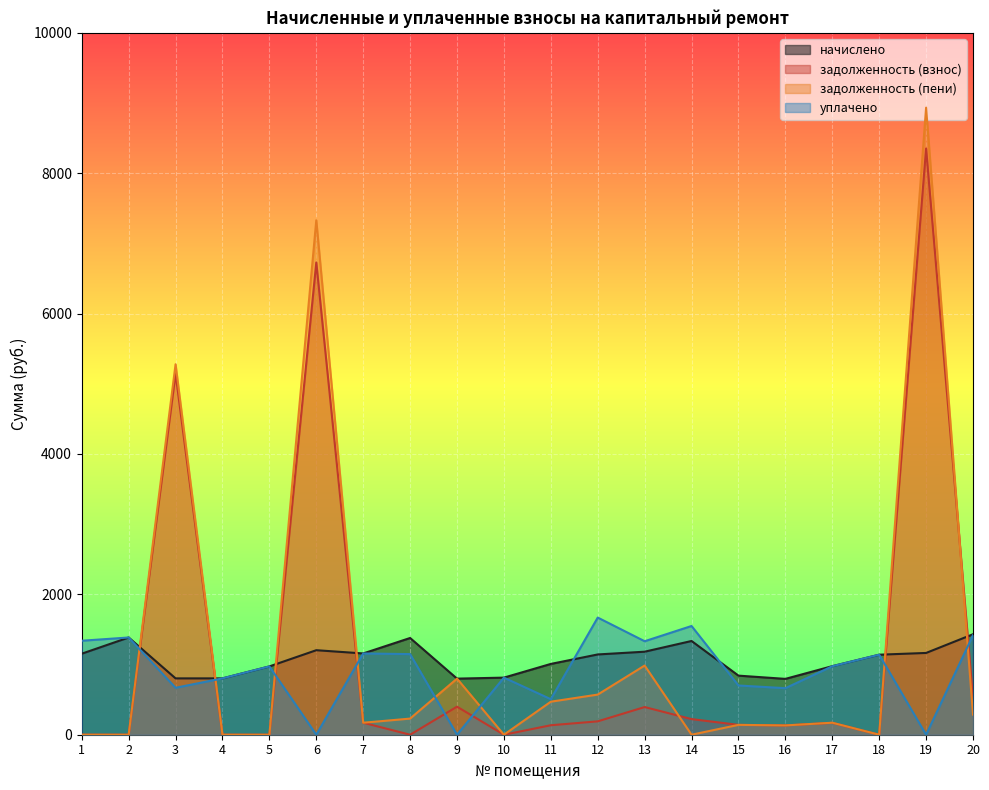

Does the chart display data point markers on the line(s)?

No